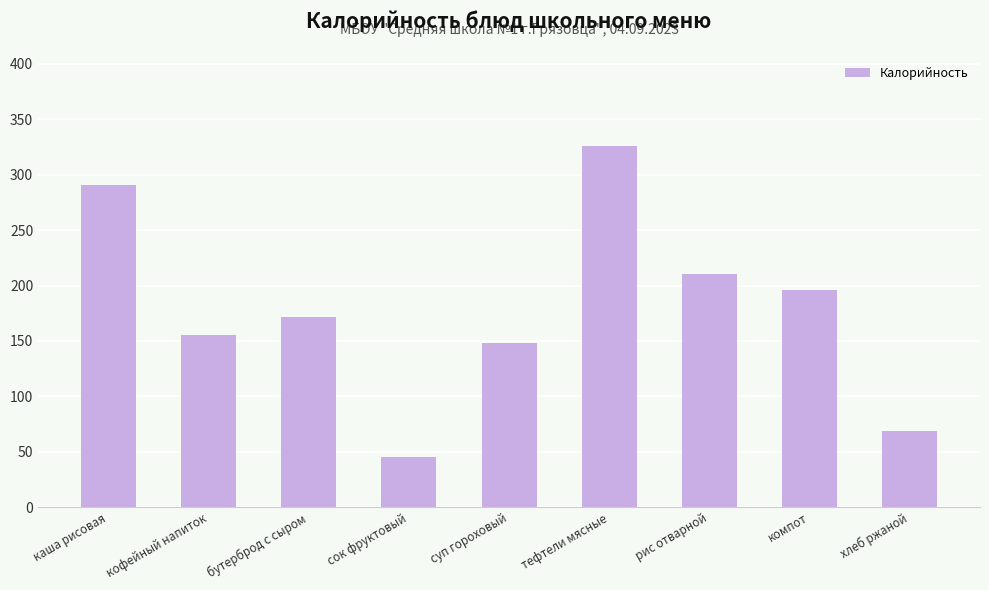

What is the approximate value at рис отварной?

210.1